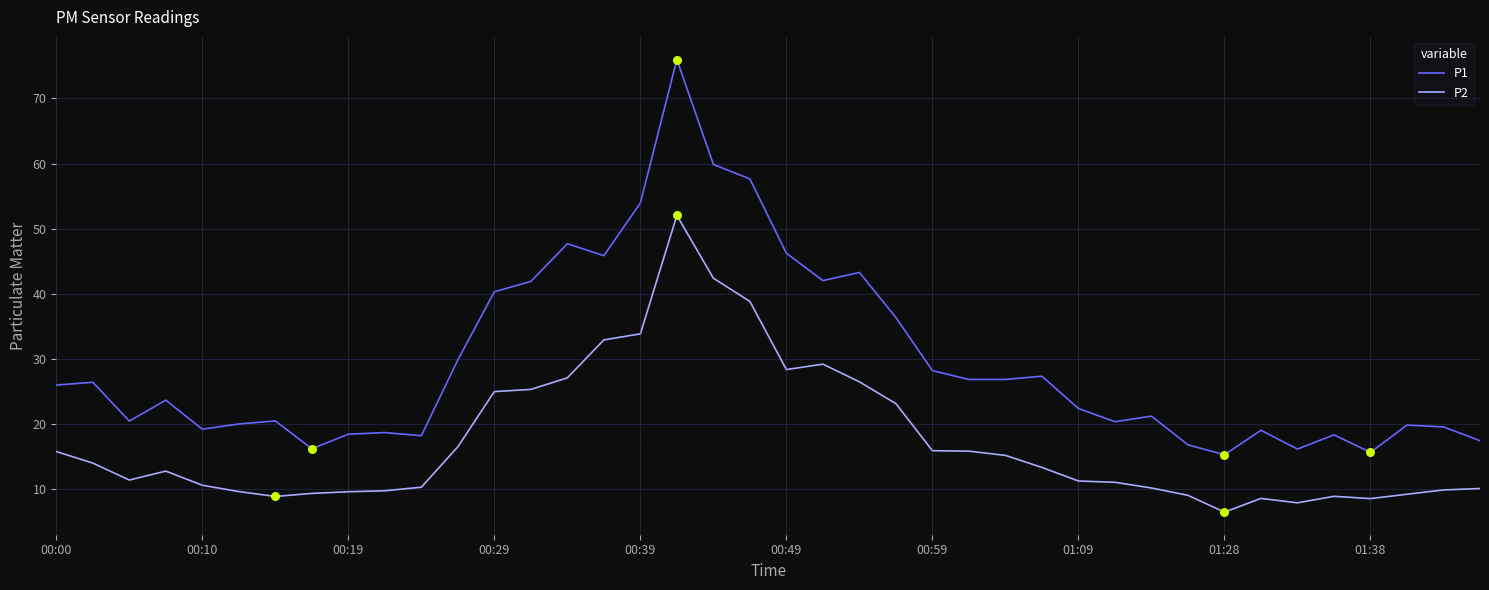

Which series has the largest range (max minus min)?

P1